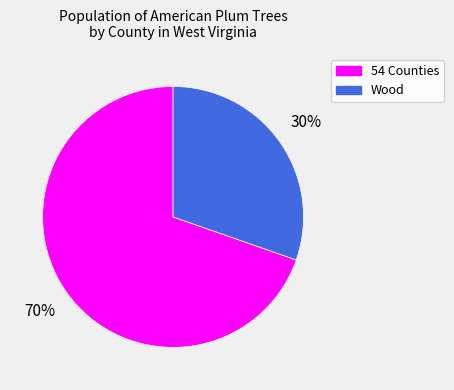

Which slice is the largest?

54 Counties